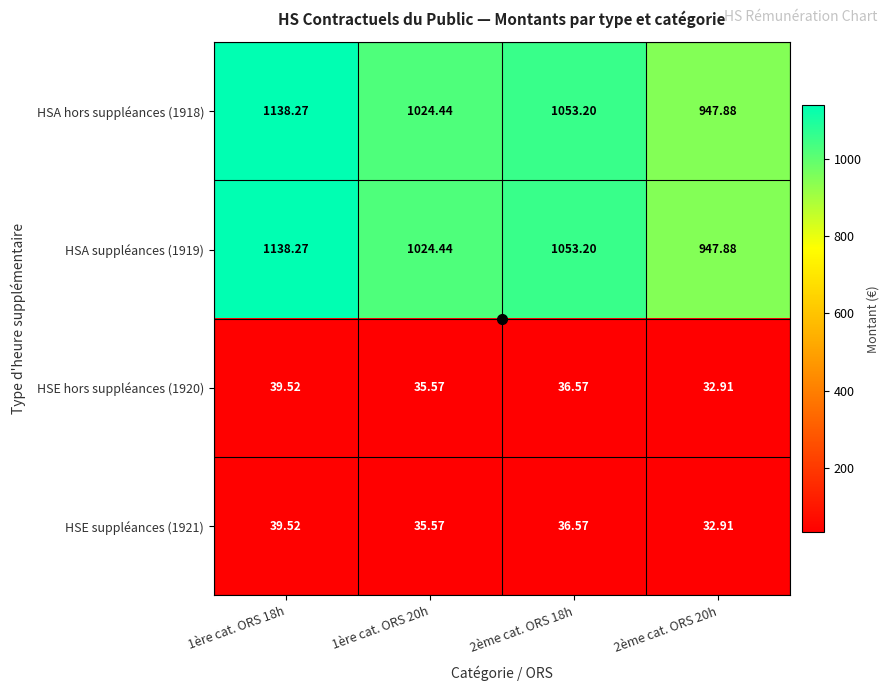

At how many categories does at least one series exceed 795?

4